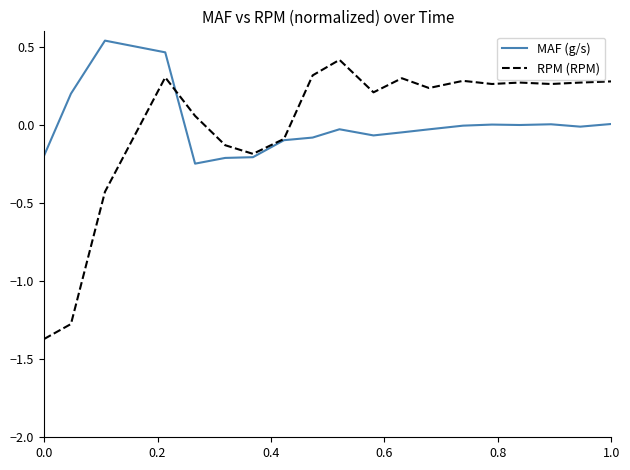

Which series has the largest range (max minus min)?

RPM (RPM)